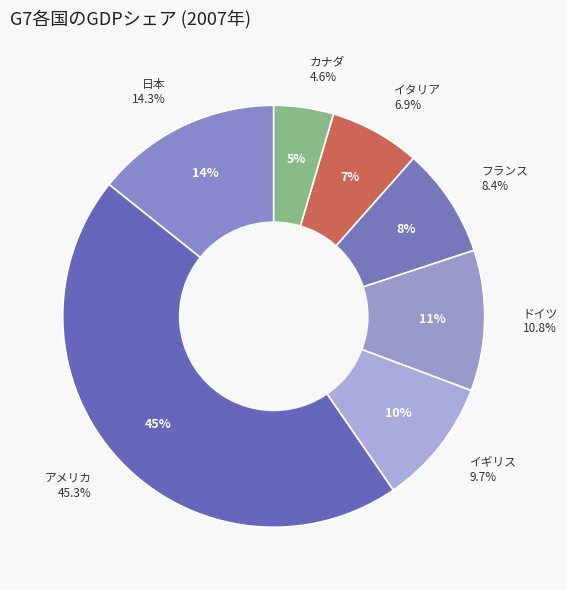

Does any single category account for the majority?

No